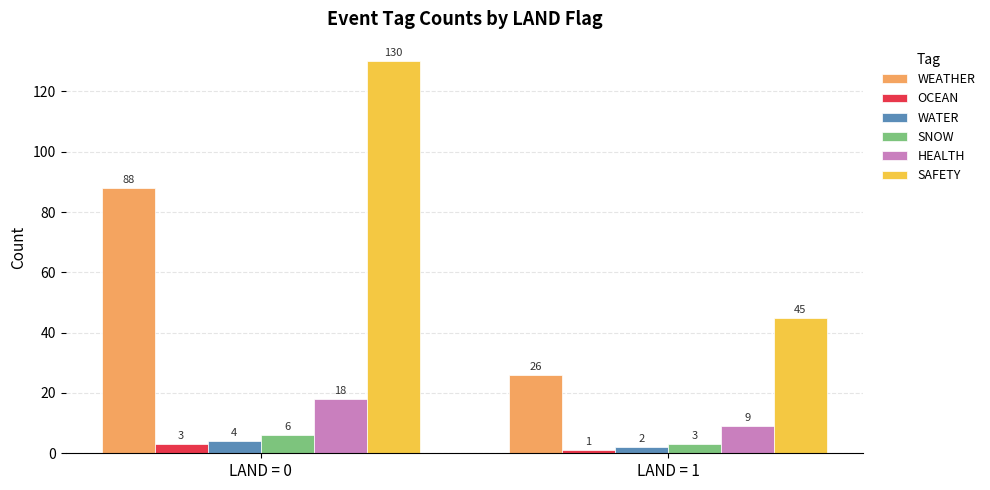

Which series has the widest spread of values?

SAFETY